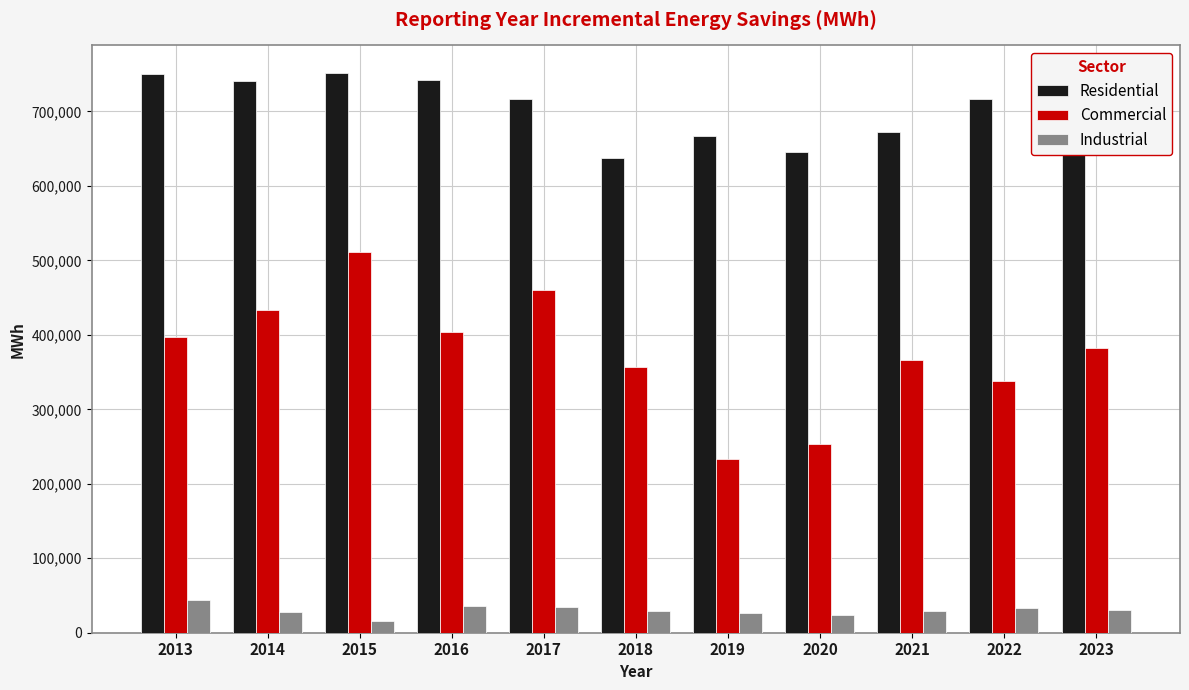

What is the sum of all Residential values?

7743005